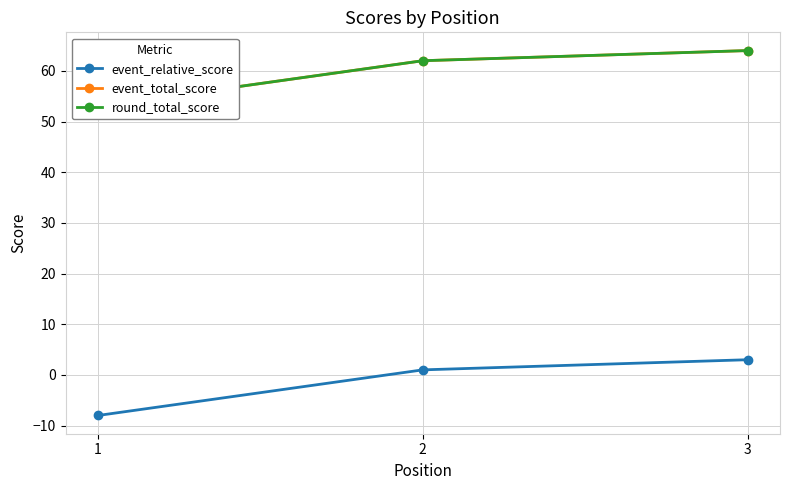

What is the value of the event_total_score point at the 2nd from the left?

62